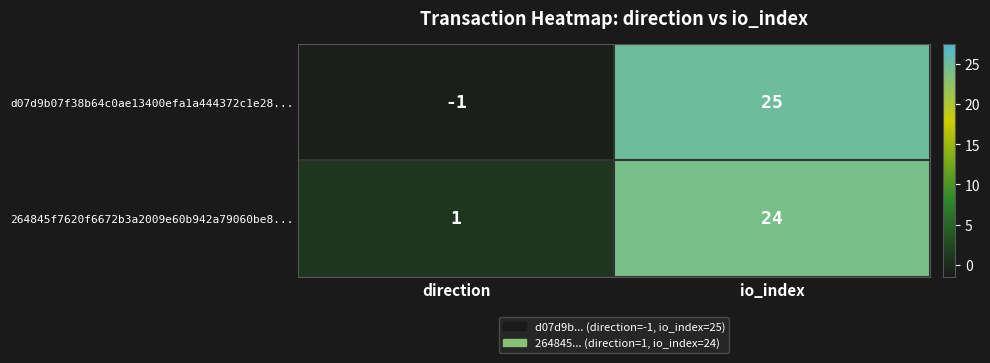

True or false: d07d9b07f38b64c0ae13400efa1a444372c1e28... has a value of 39 at io_index.

False